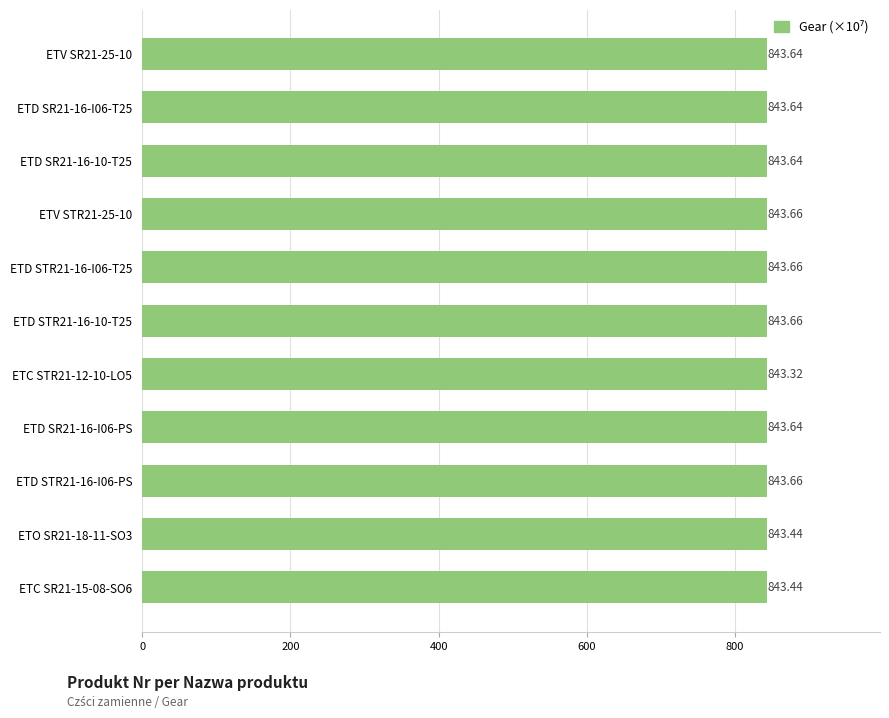

What is the sum of the values at ETC STR21-12-10-LO5 and ETV STR21-25-10?

1687.0